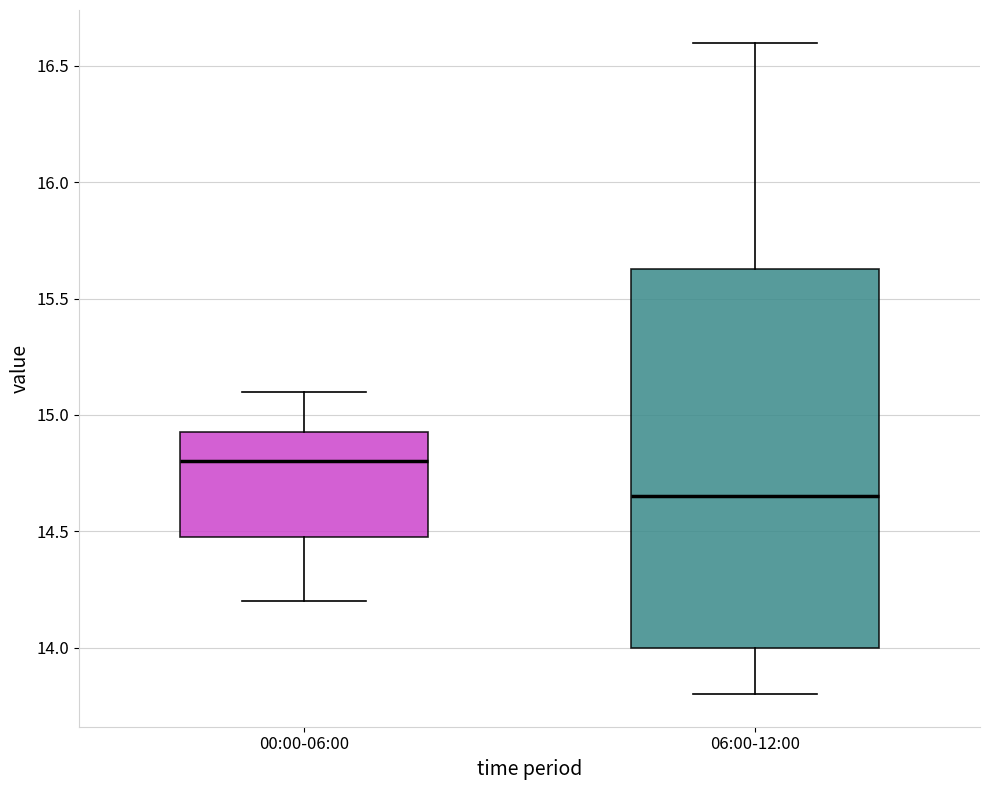

Where is the upper edge of the box for 06:00-12:00 on the y-axis? The values are not printed on the chart, so give them approximately, as read against the axis.

15.65